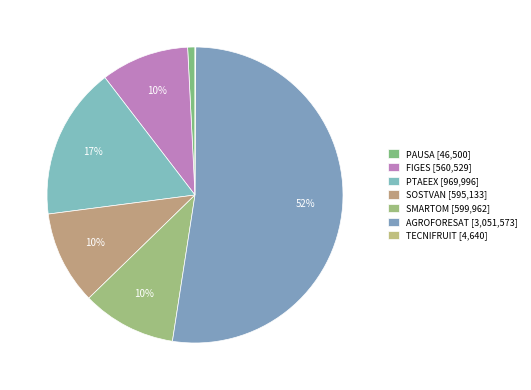

How many slices are in this pie chart?

7